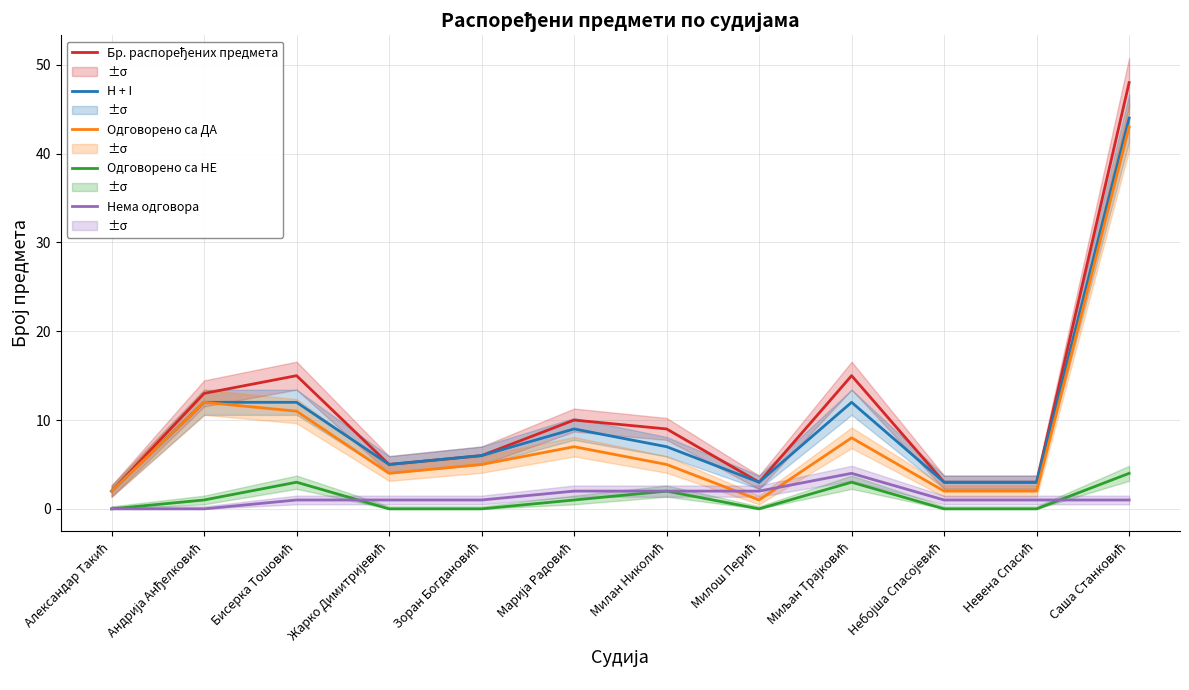

True or false: Бр. распоређених предмета and Одговорено са НЕ intersect in this chart.

False